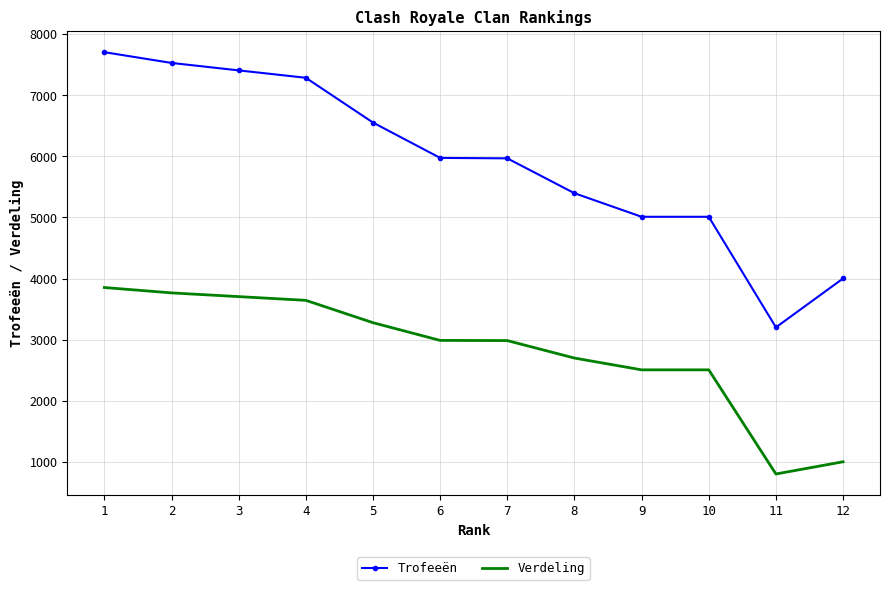

The value of Verdeling at 7 is 2984. True or false?

True